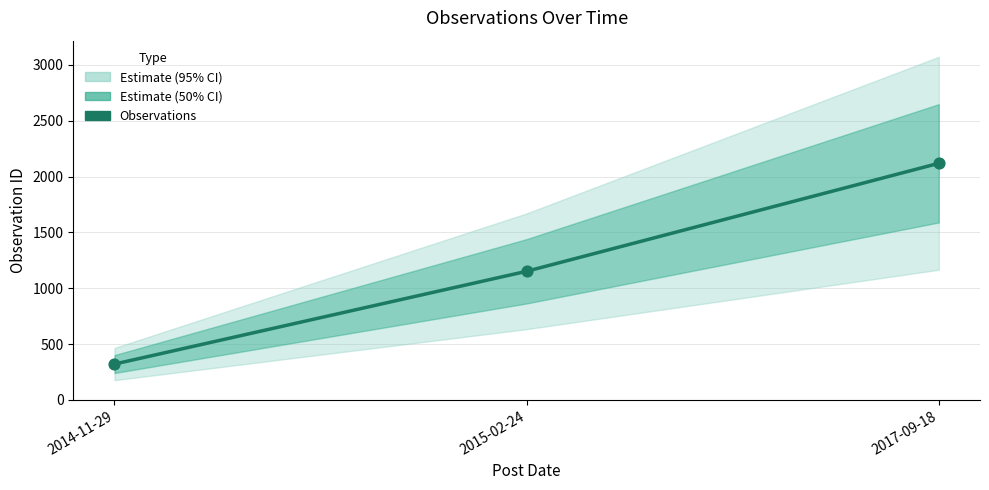

Which has a higher value, 2017-09-18 or 2014-11-29?

2017-09-18